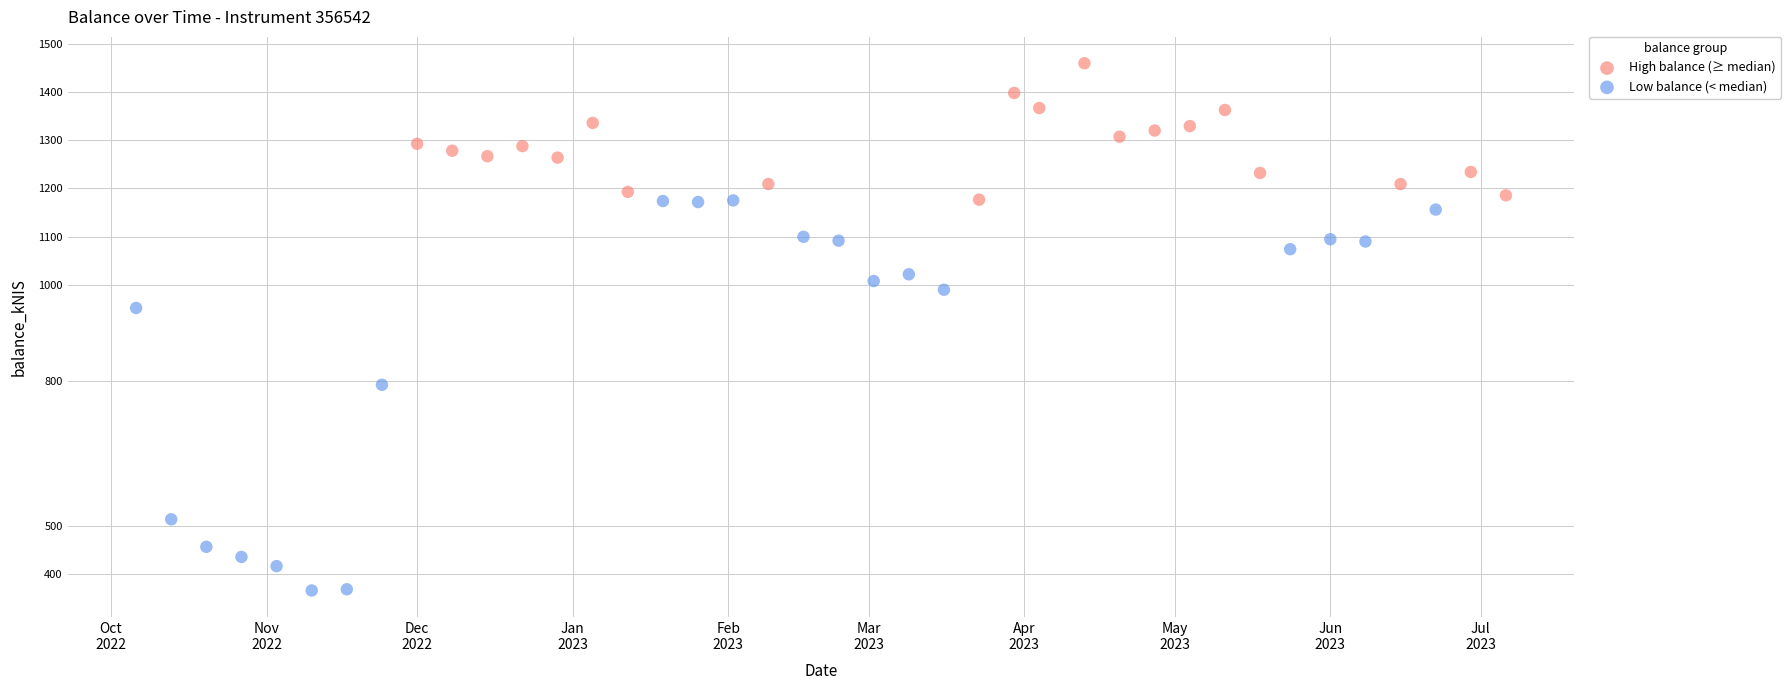

Which series contains the lowest Y value?

Low balance (< median)